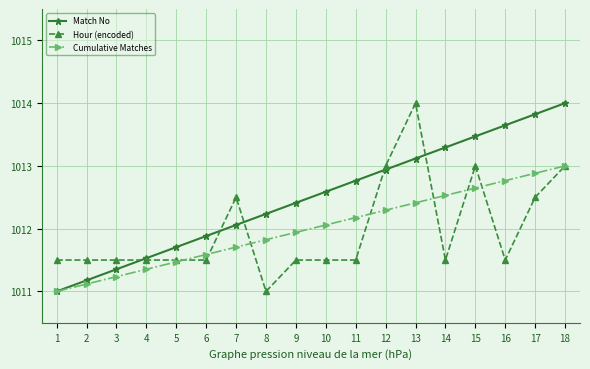

Which series changed the most between 2 and 13?

Hour (encoded)